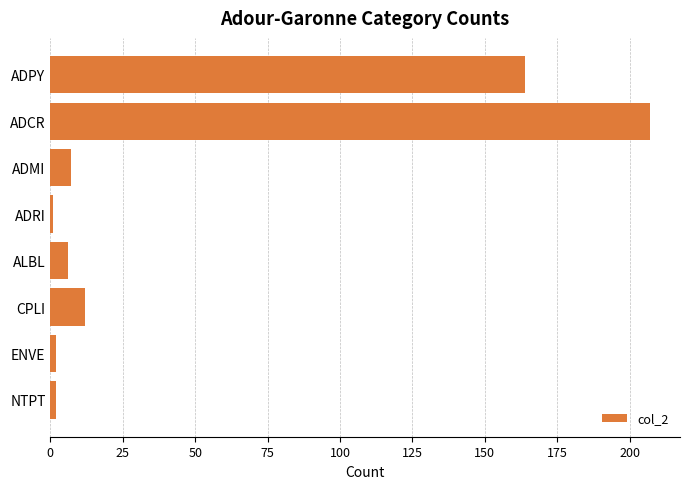

What is the difference between the second highest and second lowest values?

162